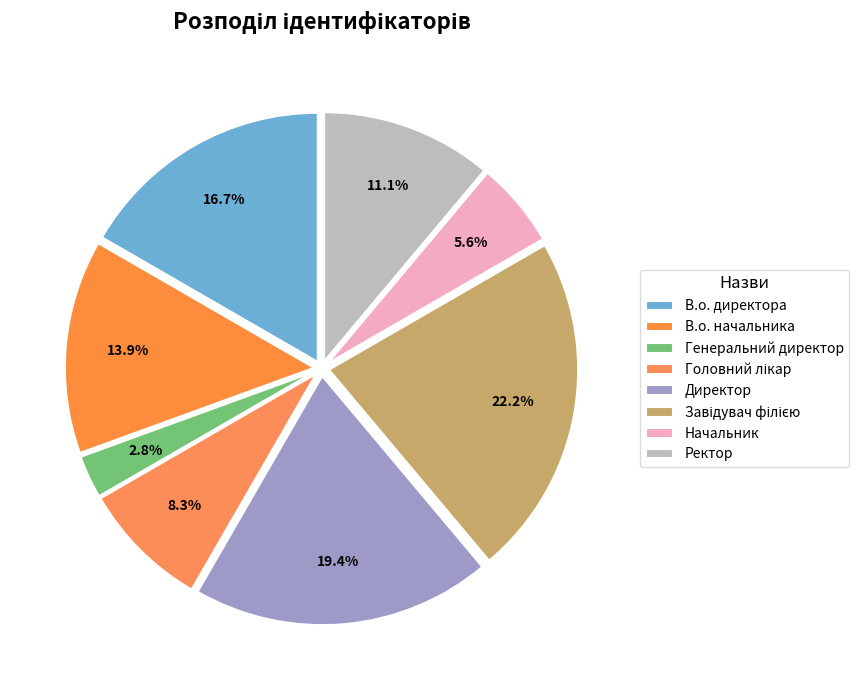

Count the number of slices in the pie.

8